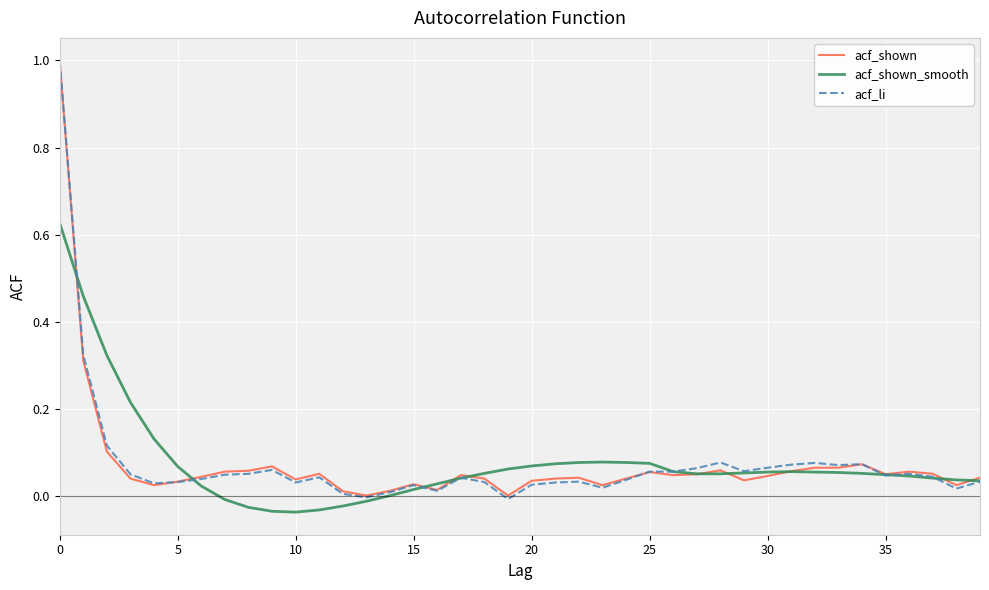

Which series has the largest range (max minus min)?

acf_li